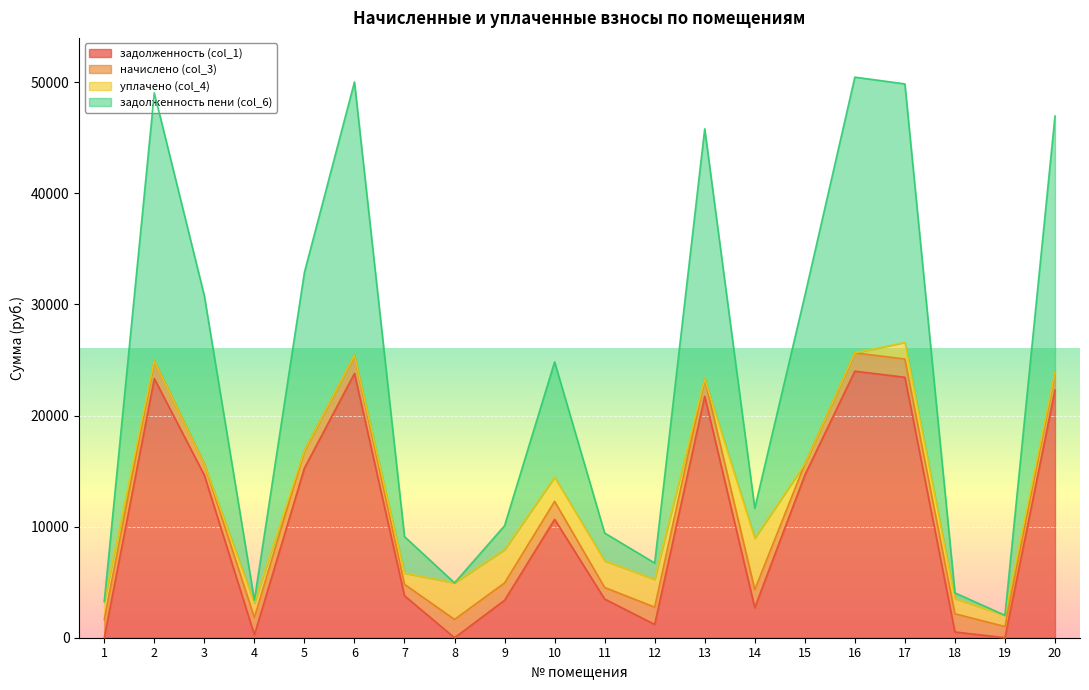

True or false: задолженность пени (col_6) has more than 2 interior local peaks.

True